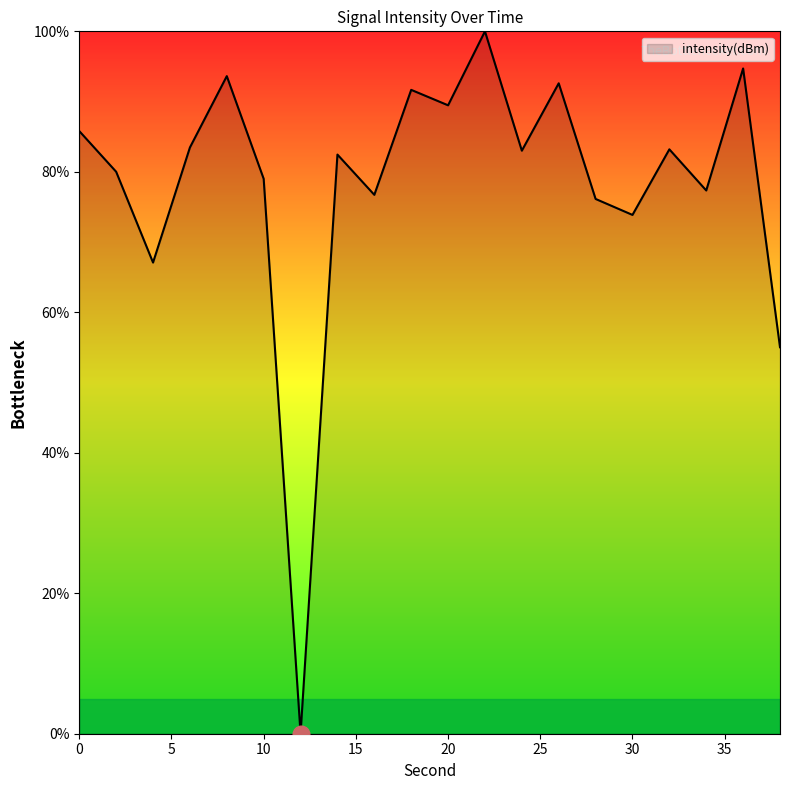

What is the maximum value shown in the chart?

100.0